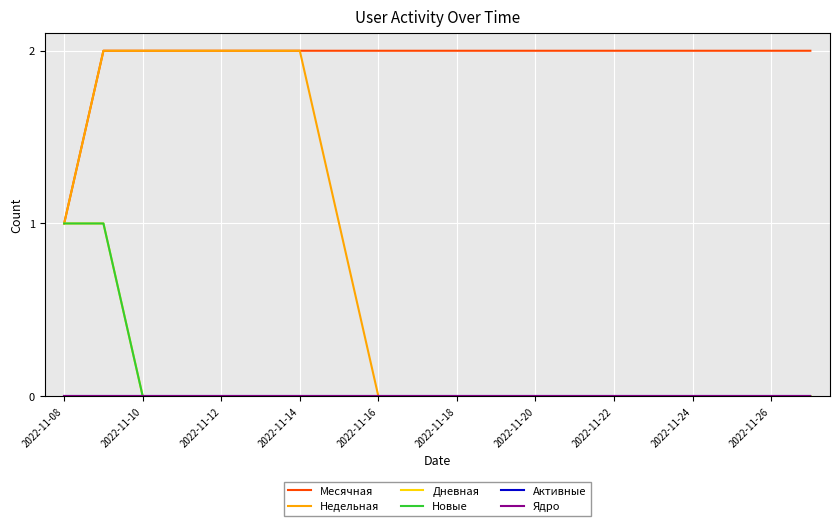

True or false: Ядро and Недельная cross at least once.

False